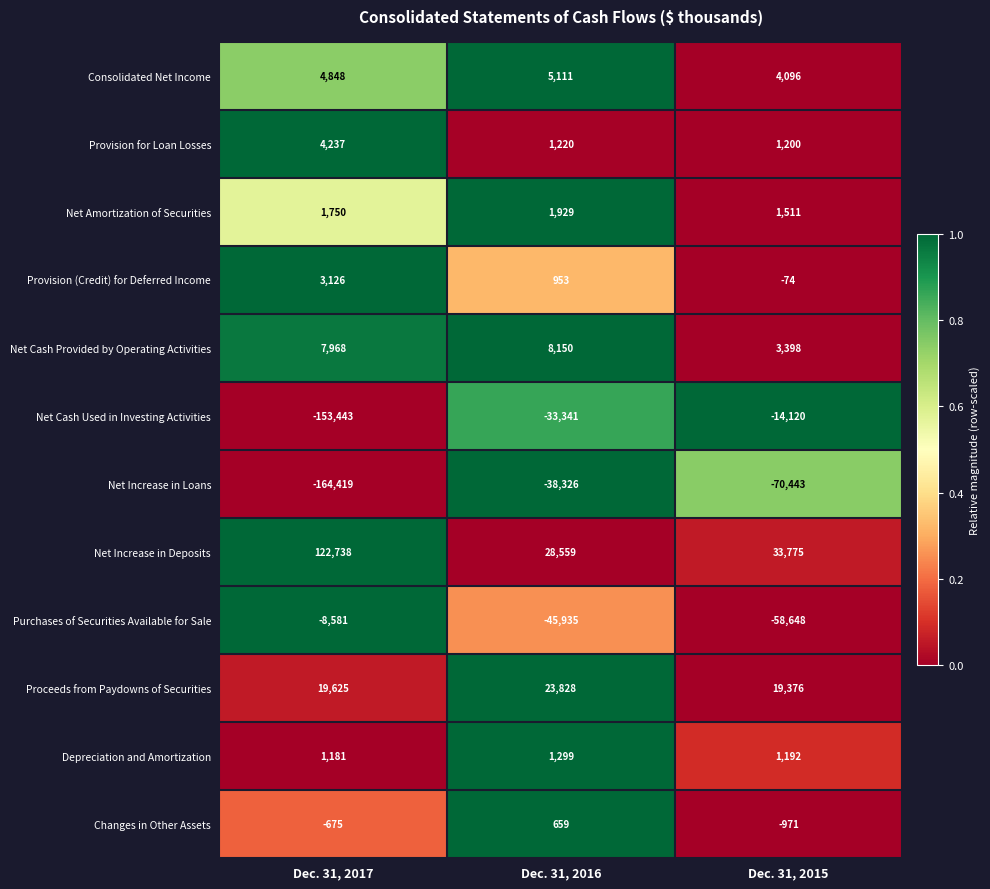

Which series has the largest range (max minus min)?

Net Cash Used in Investing Activities